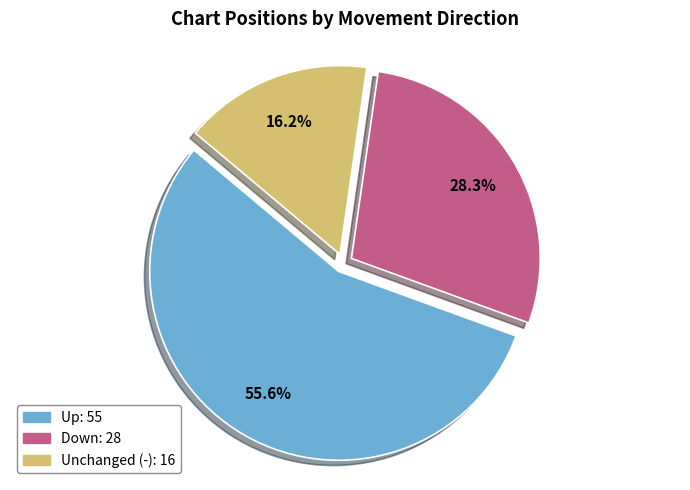

Is there a majority slice in this chart?

Yes